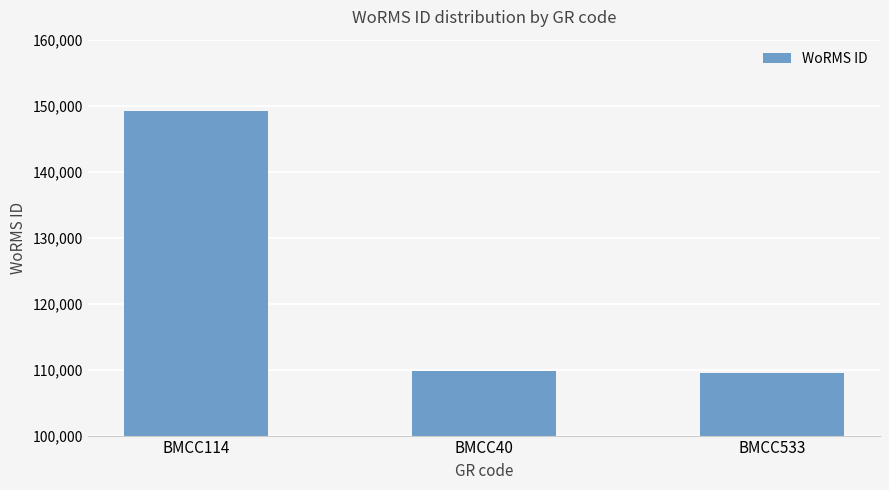

At which category does the chart reach its peak across all series?

BMCC114